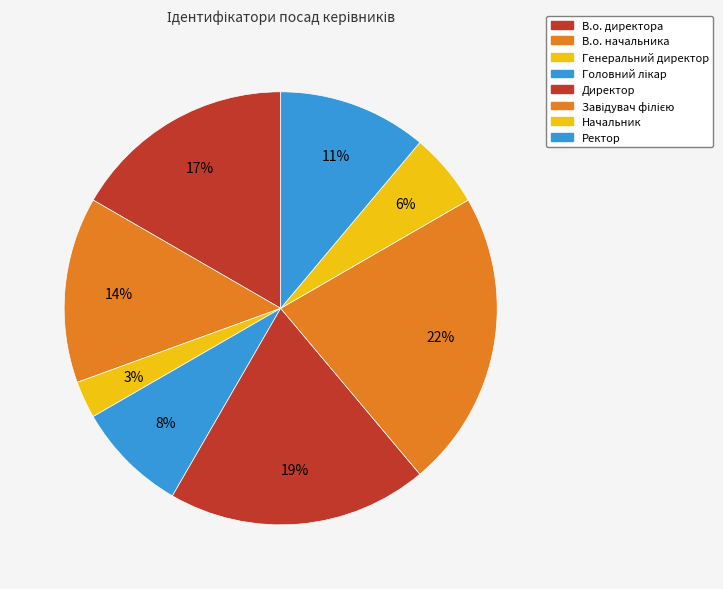

Count the number of slices in the pie.

8